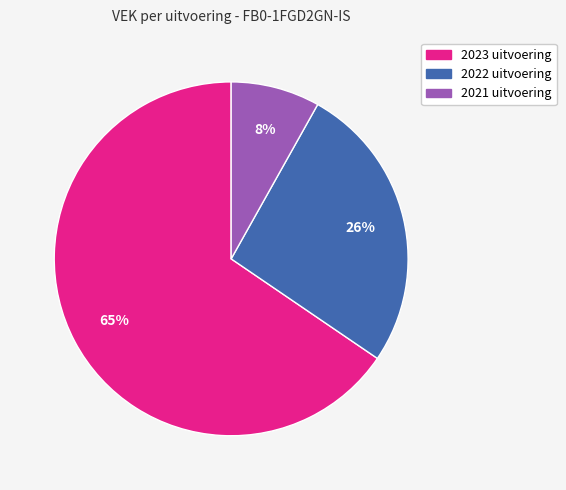

To the nearest percent, what is the combined percentage of 2023 uitvoering and 2022 uitvoering?

92%